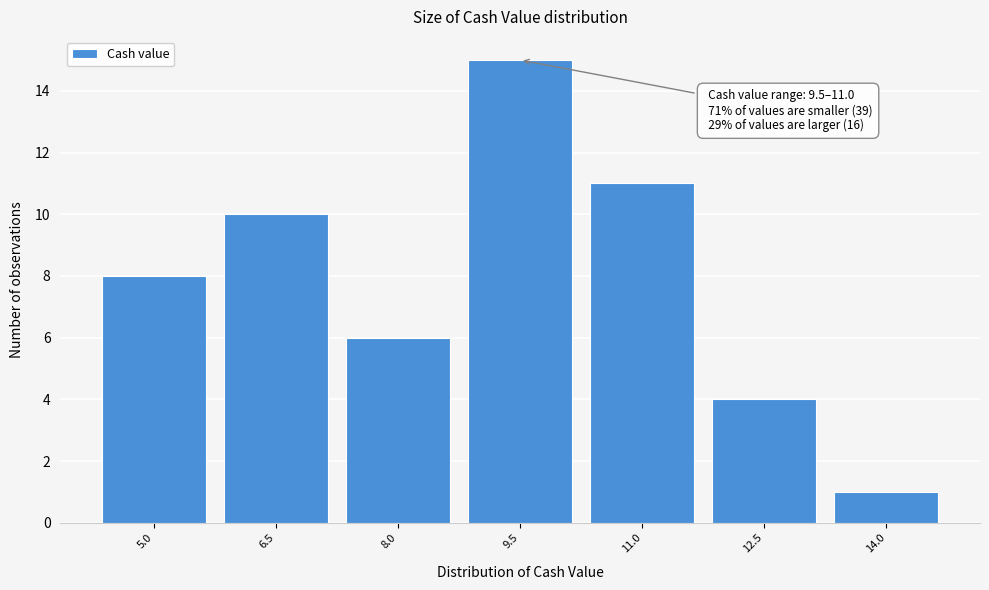

Reading left to right, transcribe all the data shown in this chart.

8	10	6	15	11	4	1